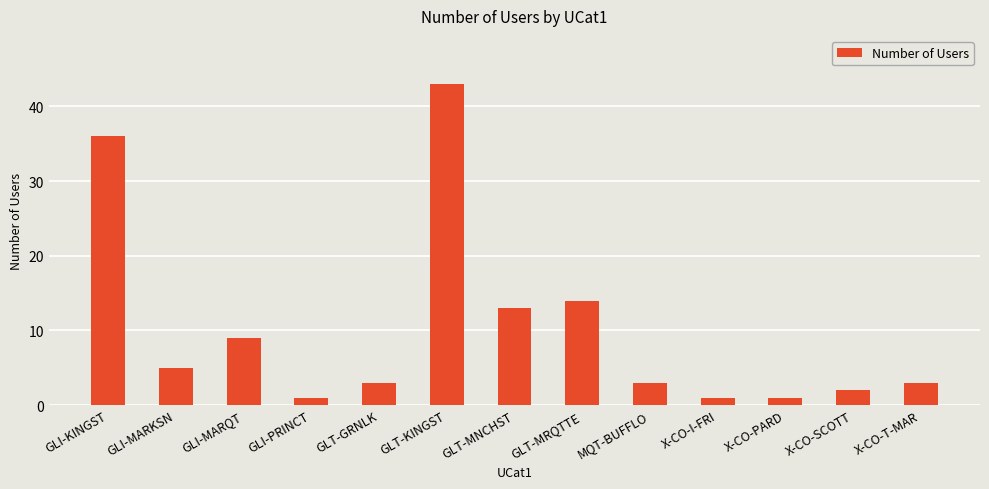

What is the minimum value shown in the chart?

1